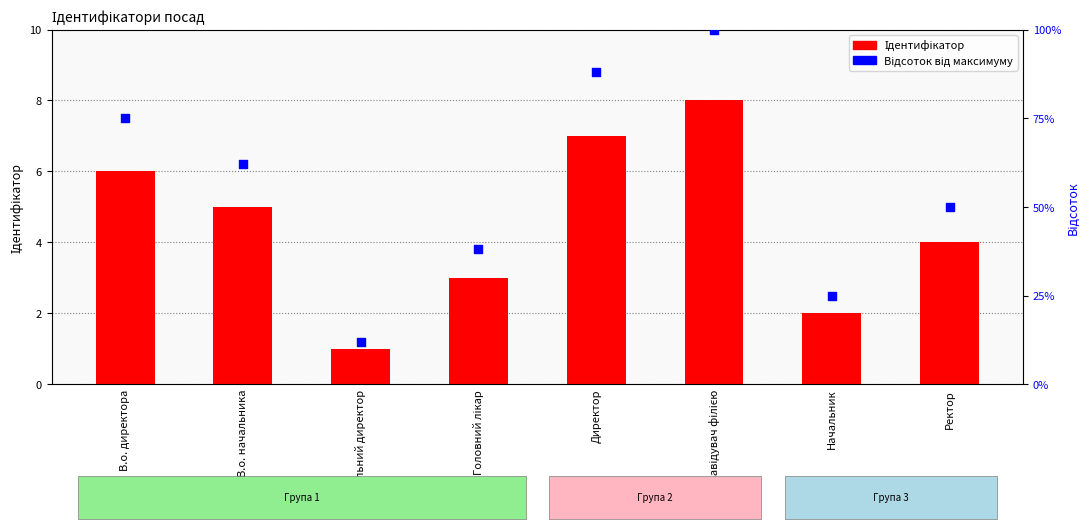

Which series has the largest total across all categories?

Відсоток від максимуму